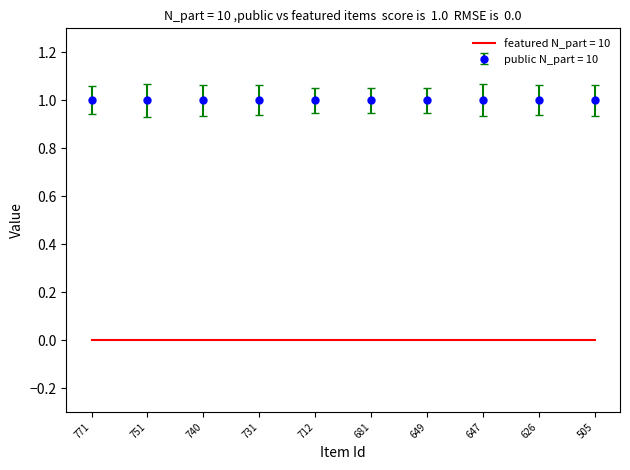

True or false: featured N_part = 10 and public N_part = 10 intersect in this chart.

False